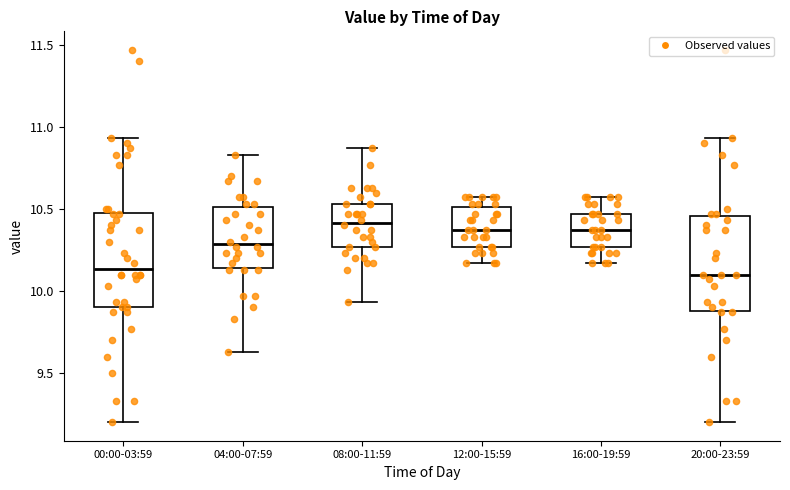

Reading left to right, read every box against the y-axis: the position of its median line, the range the box covers, and the ends of its whiskers. The values are not printed on the chart, so give them approximately, as read against the axis.

00:00-03:59: median 10.15, box 9.90 to 10.50, whiskers 9.20 to 10.95
04:00-07:59: median 10.30, box 10.15 to 10.50, whiskers 9.65 to 10.85
08:00-11:59: median 10.40, box 10.25 to 10.55, whiskers 9.95 to 10.85
12:00-15:59: median 10.35, box 10.25 to 10.50, whiskers 10.15 to 10.55
16:00-19:59: median 10.35, box 10.25 to 10.45, whiskers 10.15 to 10.55
20:00-23:59: median 10.10, box 9.90 to 10.45, whiskers 9.20 to 10.95